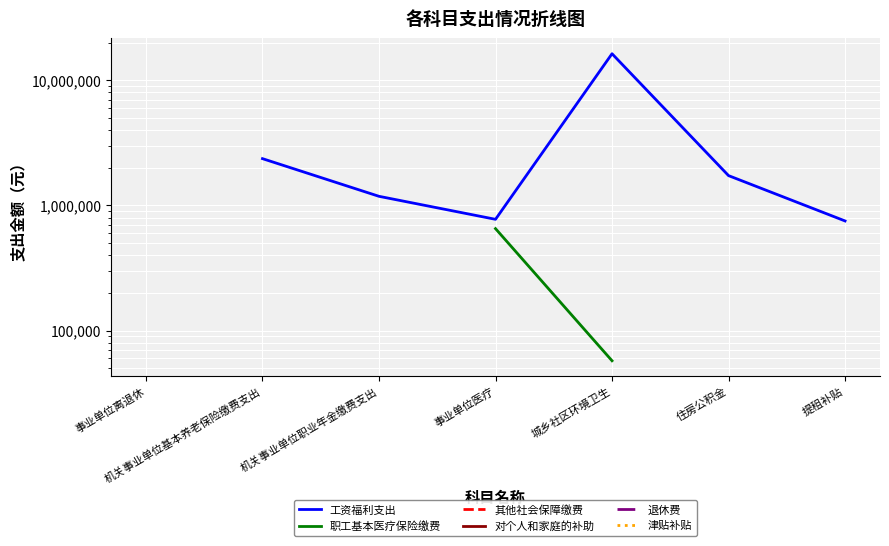

True or false: 津贴补贴 has more than 0 interior local peaks.

False